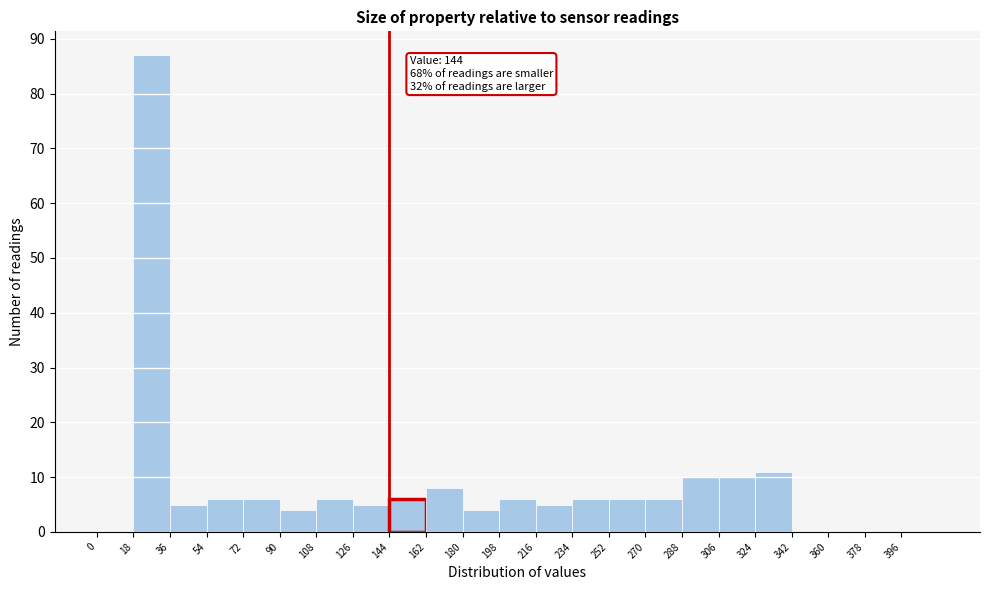

Over which range of the x-axis is the bar tallest?

18 to 36